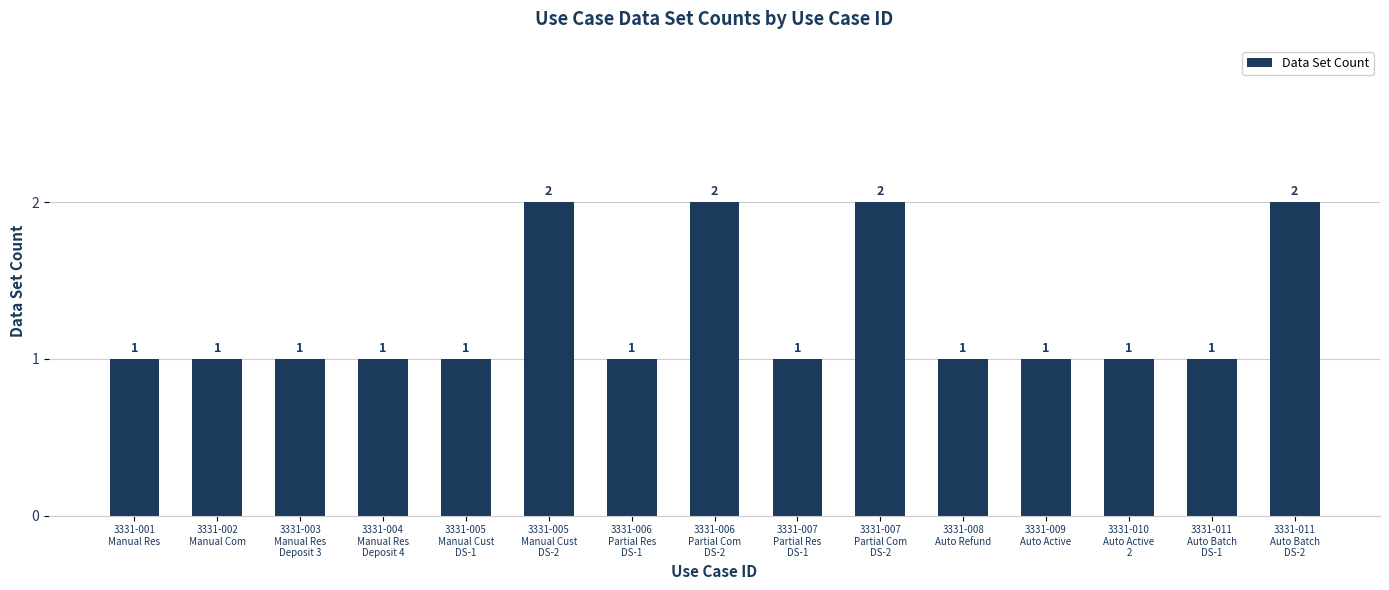

What is the label of the 1st bar from the right?

3331-011
Auto Batch
DS-2